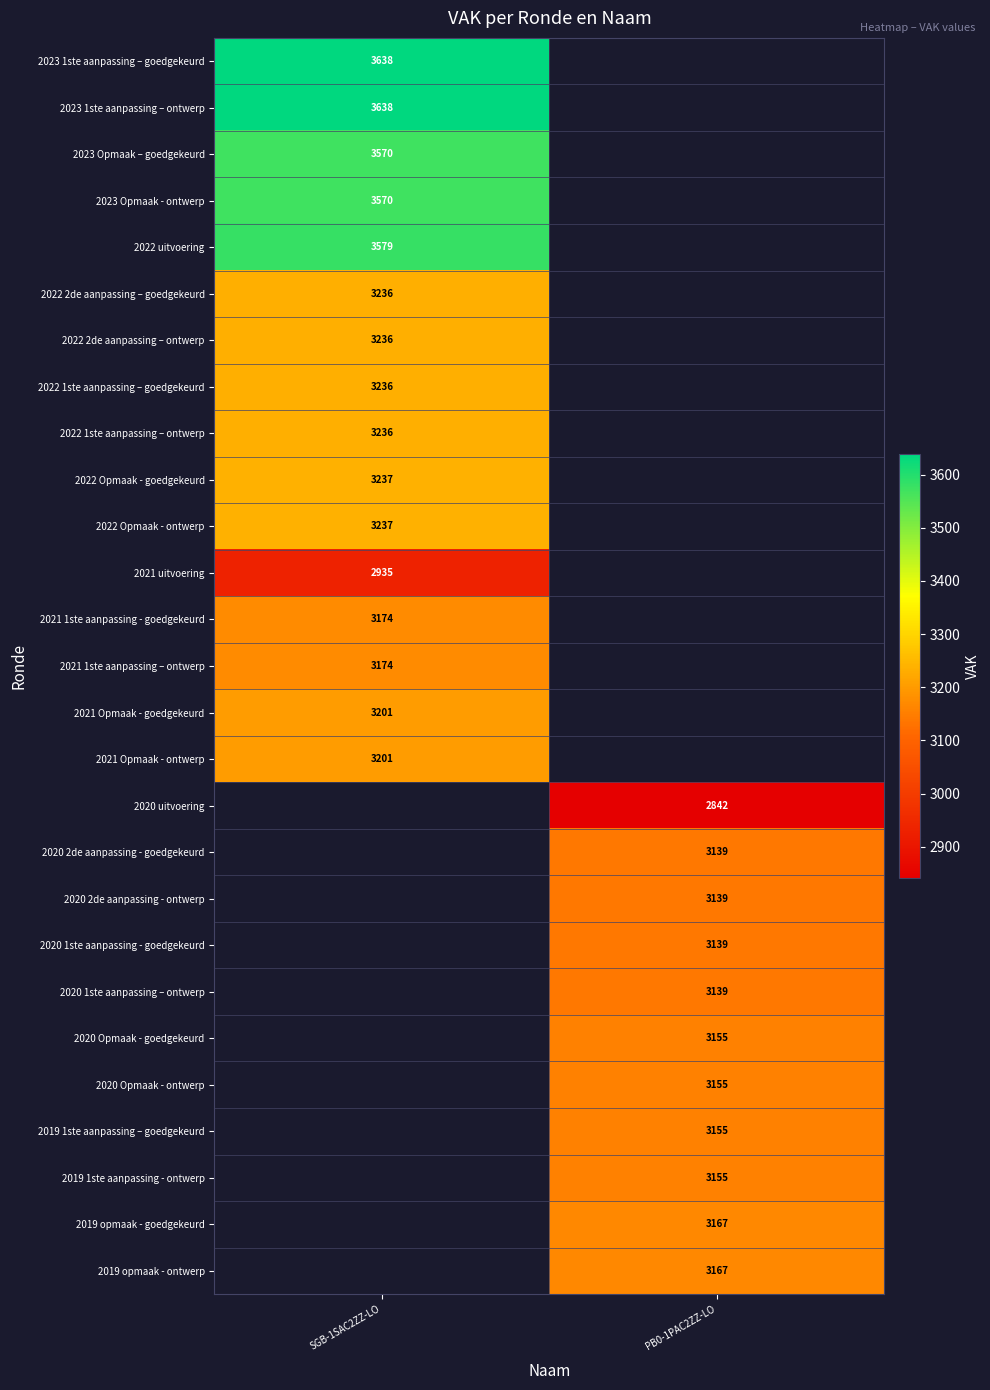

True or false: 2019 1ste aanpassing – goedgekeurd has a value of 3155 at PB0-1PAC2ZZ-LO.

True